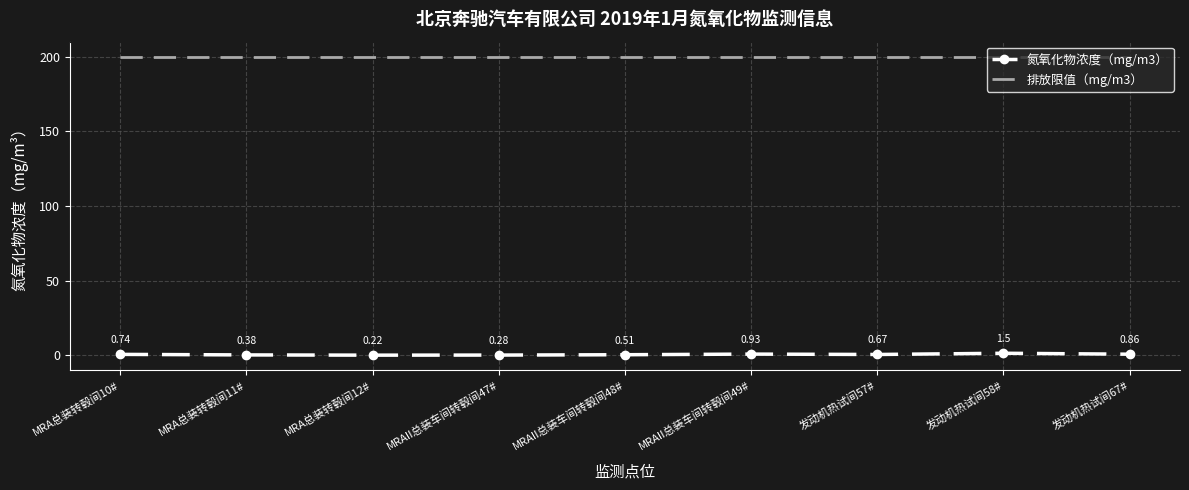

Rank the series by their maximum value, from highest to lowest.

排放限值（mg/m3）, 氮氧化物浓度（mg/m3）